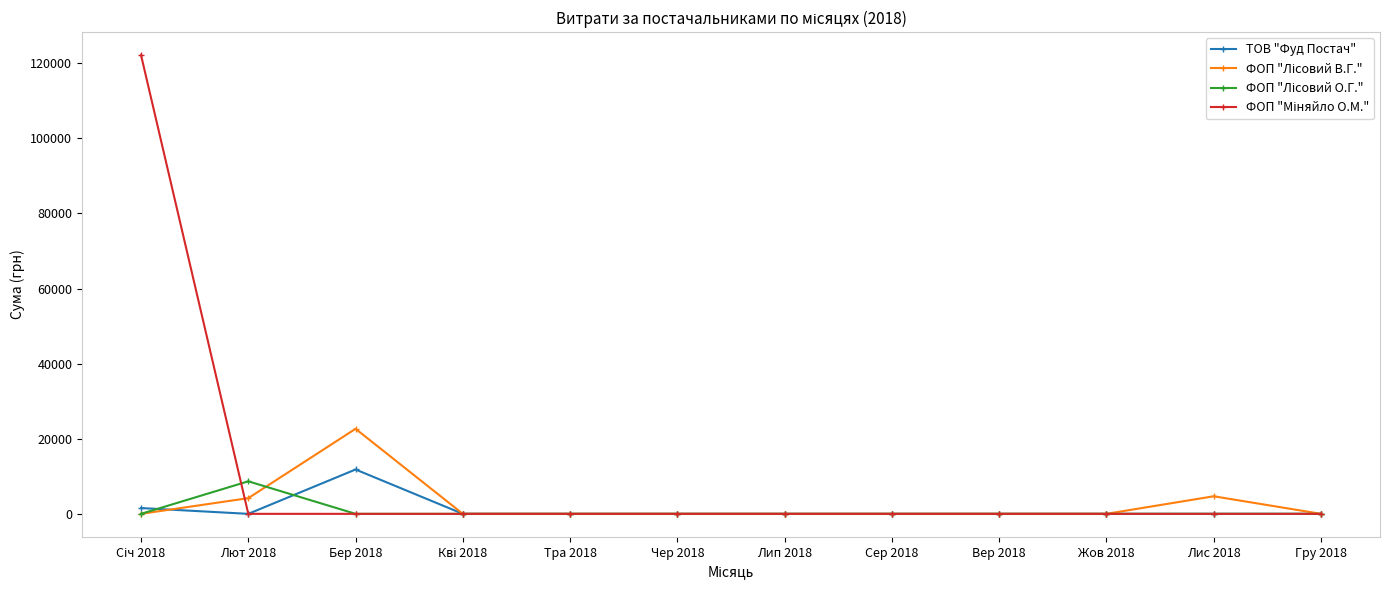

What is the label of the 6th point from the right?

Лип 2018